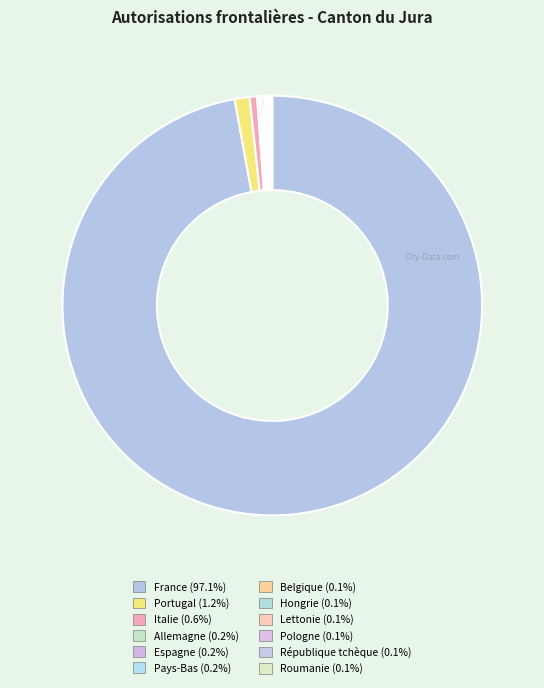

Is there a majority slice in this chart?

Yes